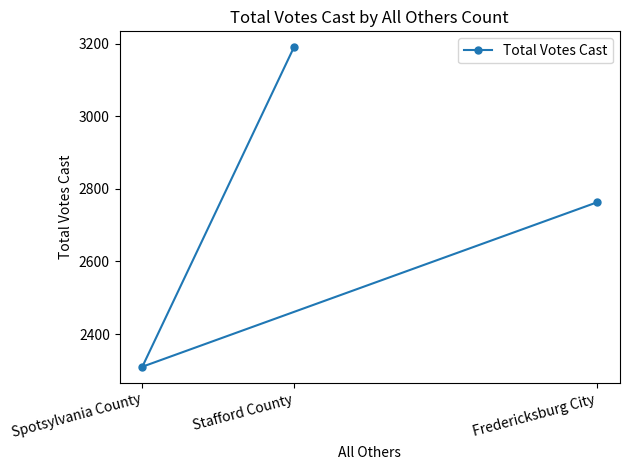

What is the label of the 1st point from the right?

Fredericksburg City